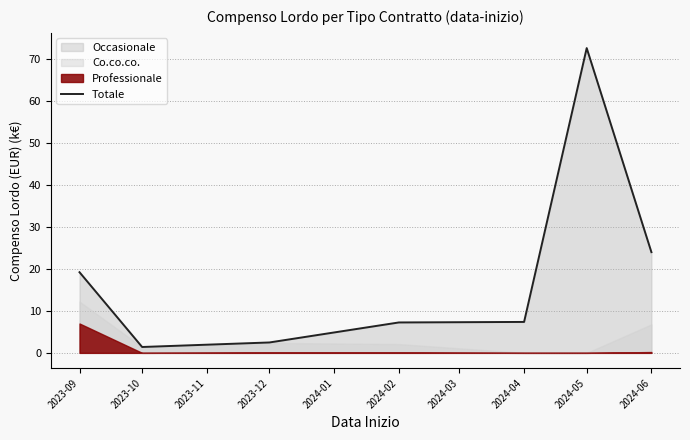

The value of Totale at 2024-05 is 97.6. True or false?

False